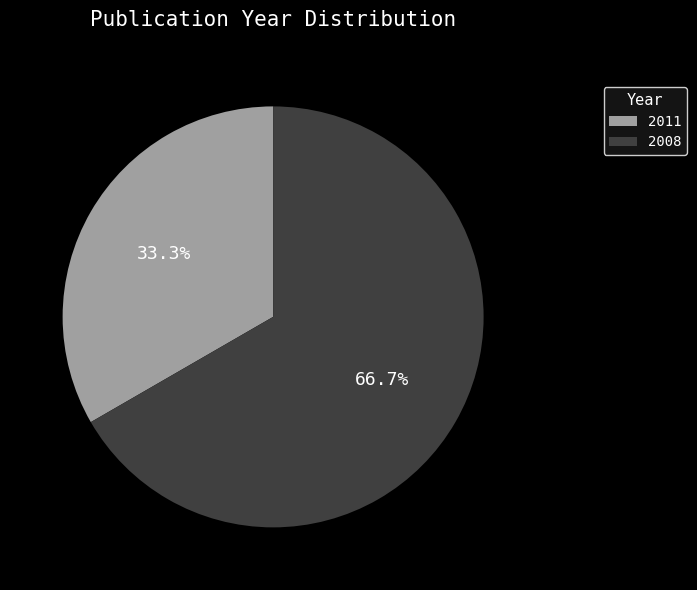

Does 2011 account for over 50% of the chart?

No